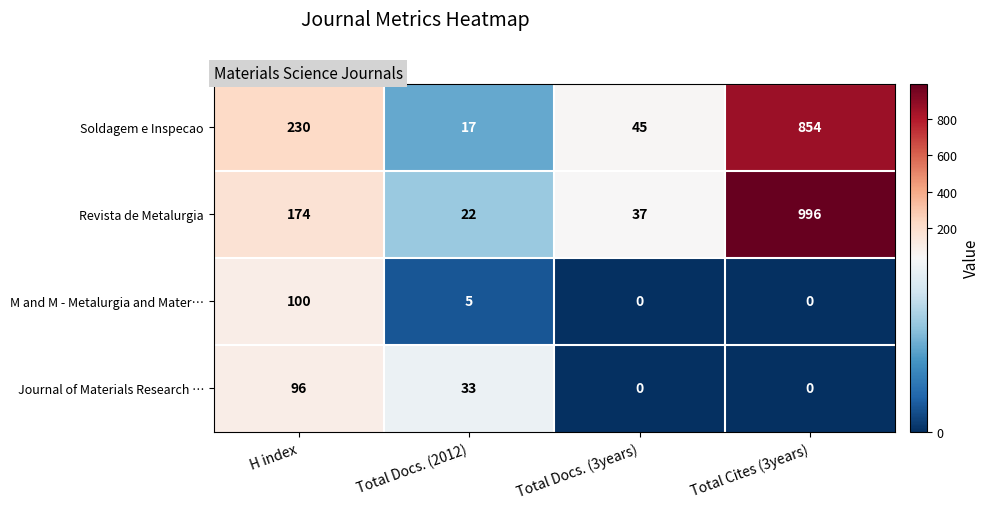

What is the approximate value of Soldagem e Inspecao at Total Cites (3years), to the nearest 50?

850